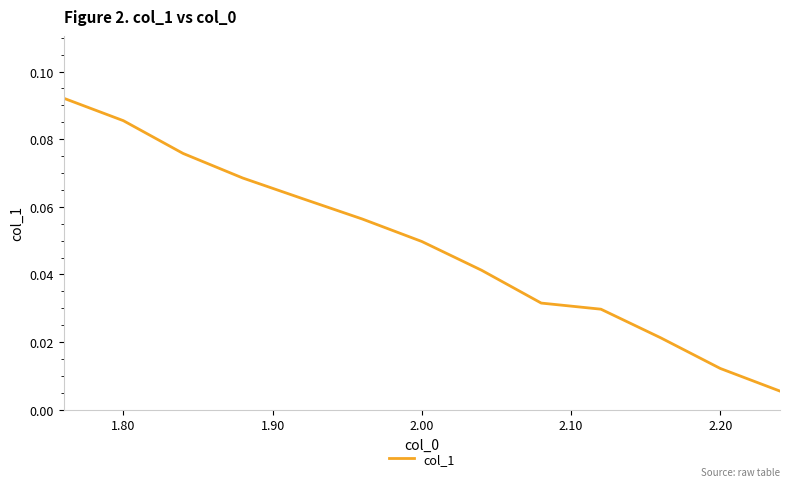

The value at 1.80 is 0.0. True or false?

False